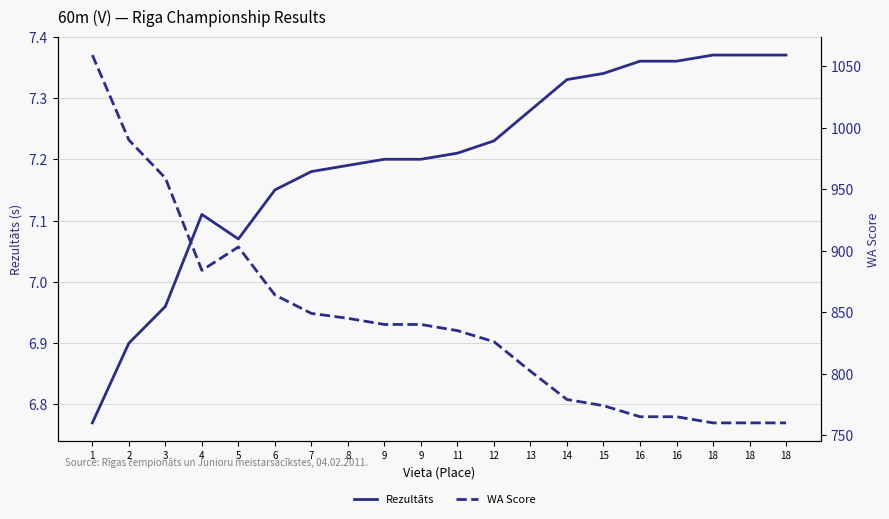

Which label corresponds to the smallest value in the chart?

1